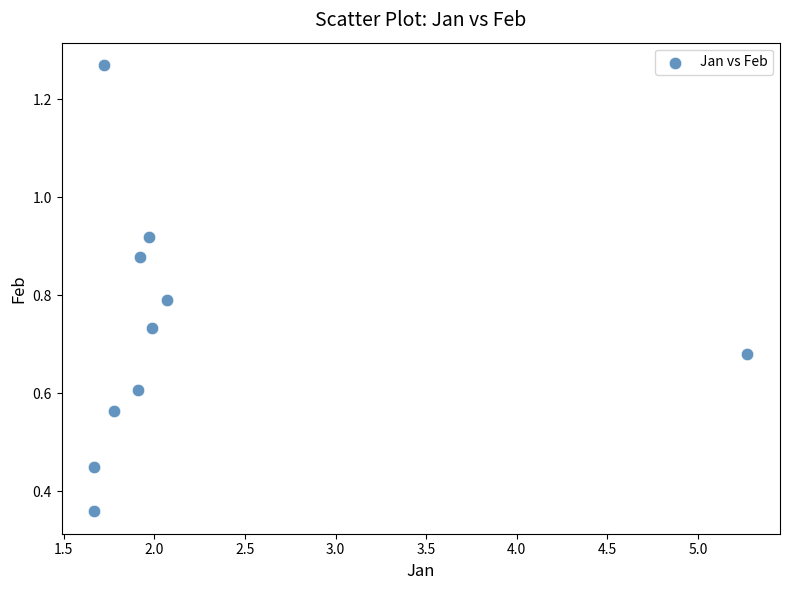

What is the range of X values (max minus min)?

3.6